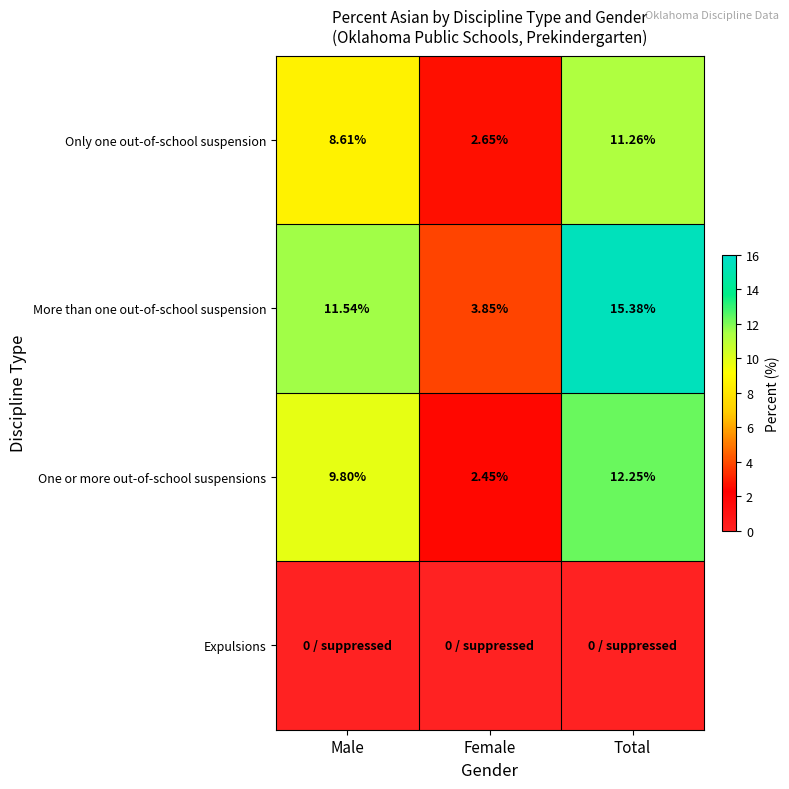

How many values in the More than one out-of-school suspension series are below 11?

1